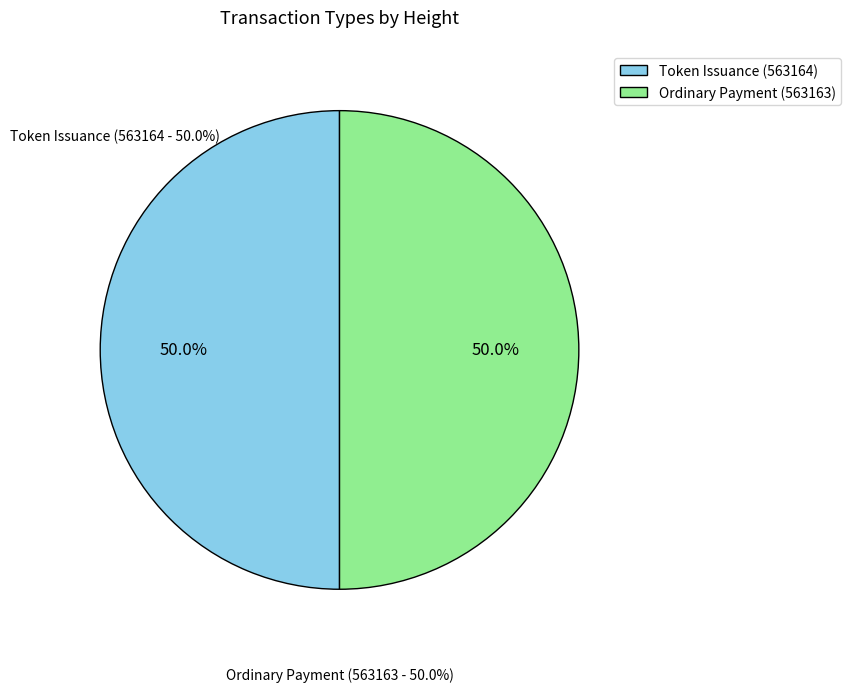

Approximately how many times larger is the value at Ordinary Payment (563163) compared to Token Issuance (563164)?

1.0